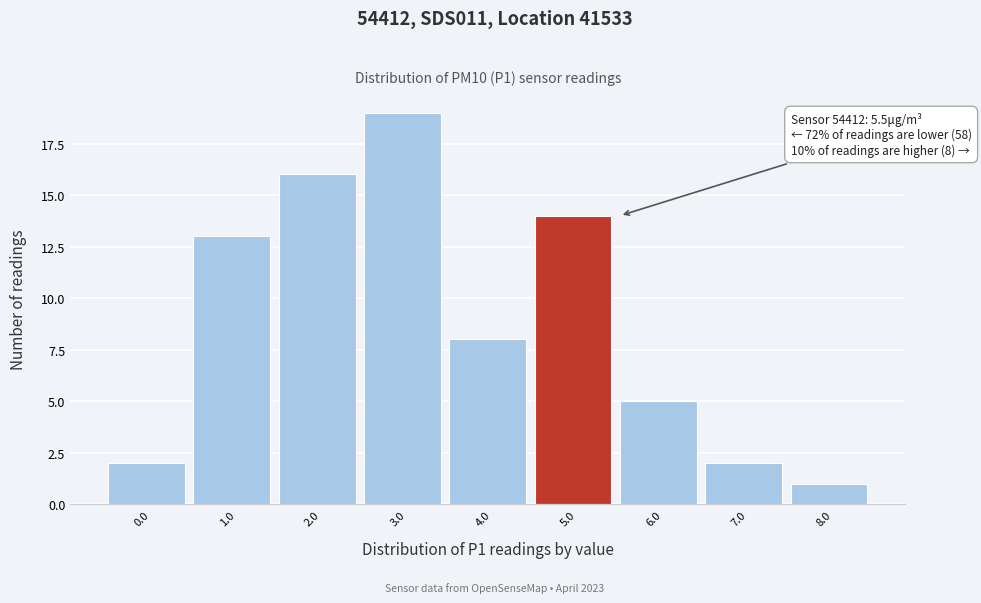

Reading left to right, extract all data points from this chart.

0.0=2	1.0=13	2.0=16	3.0=19	4.0=8	5.0=14	6.0=5	7.0=2	8.0=1